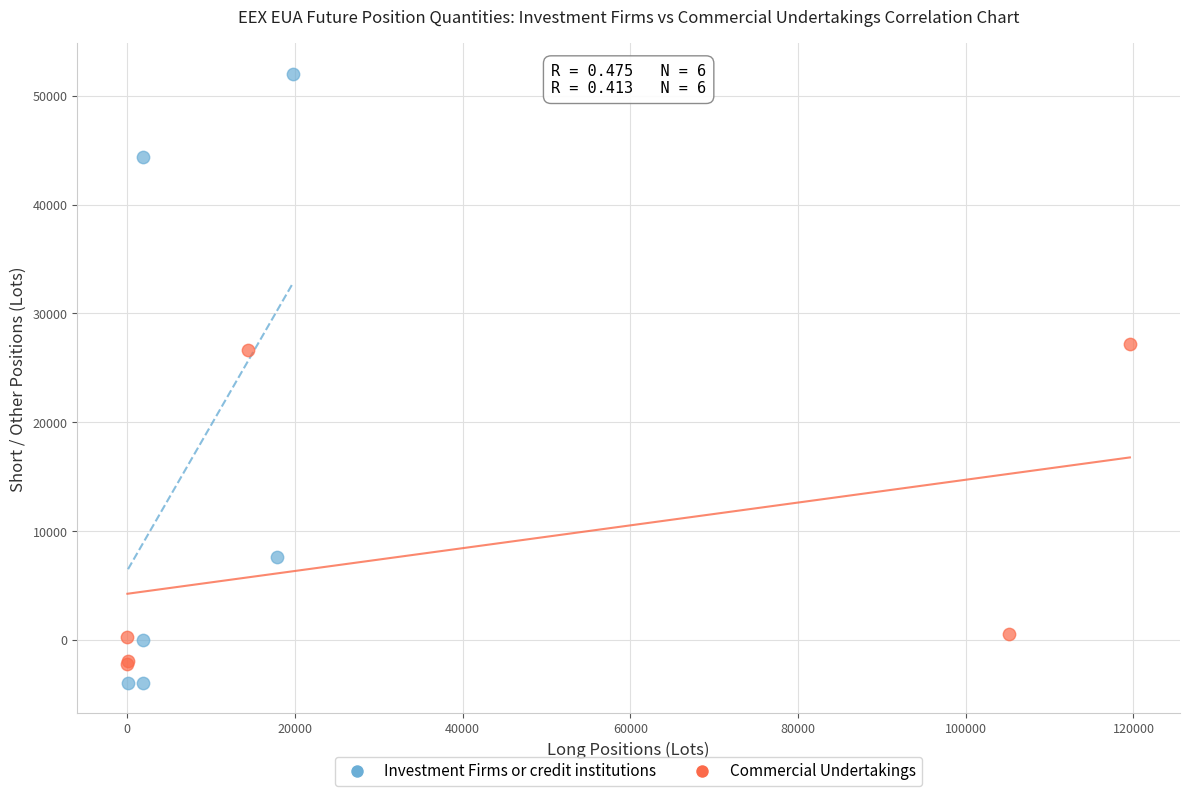

Which series has the widest spread of Y values?

Investment Firms or credit institutions